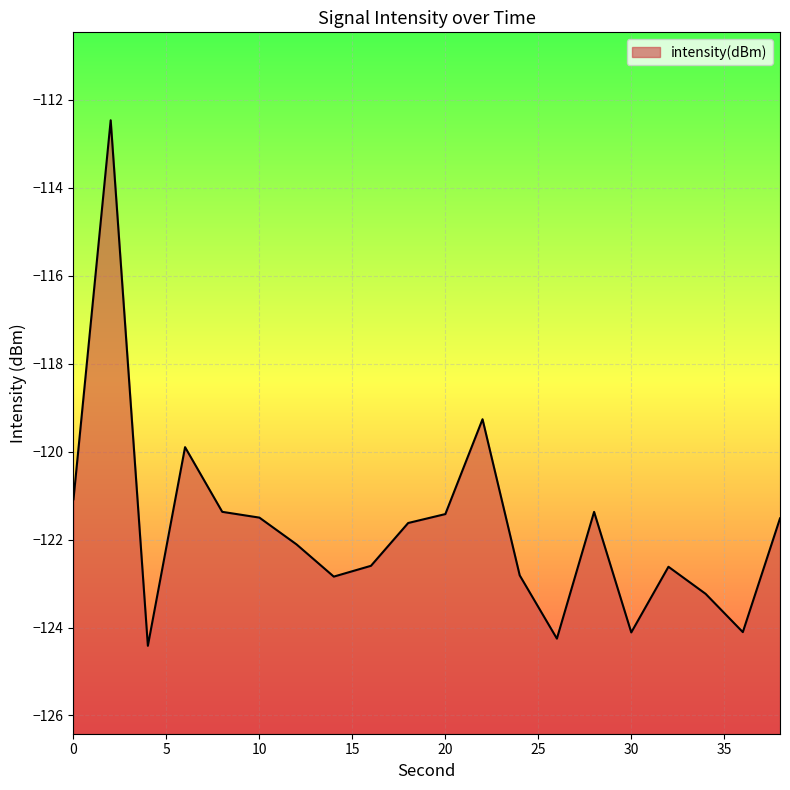

What is the change in value from 18 to 34?

-1.6